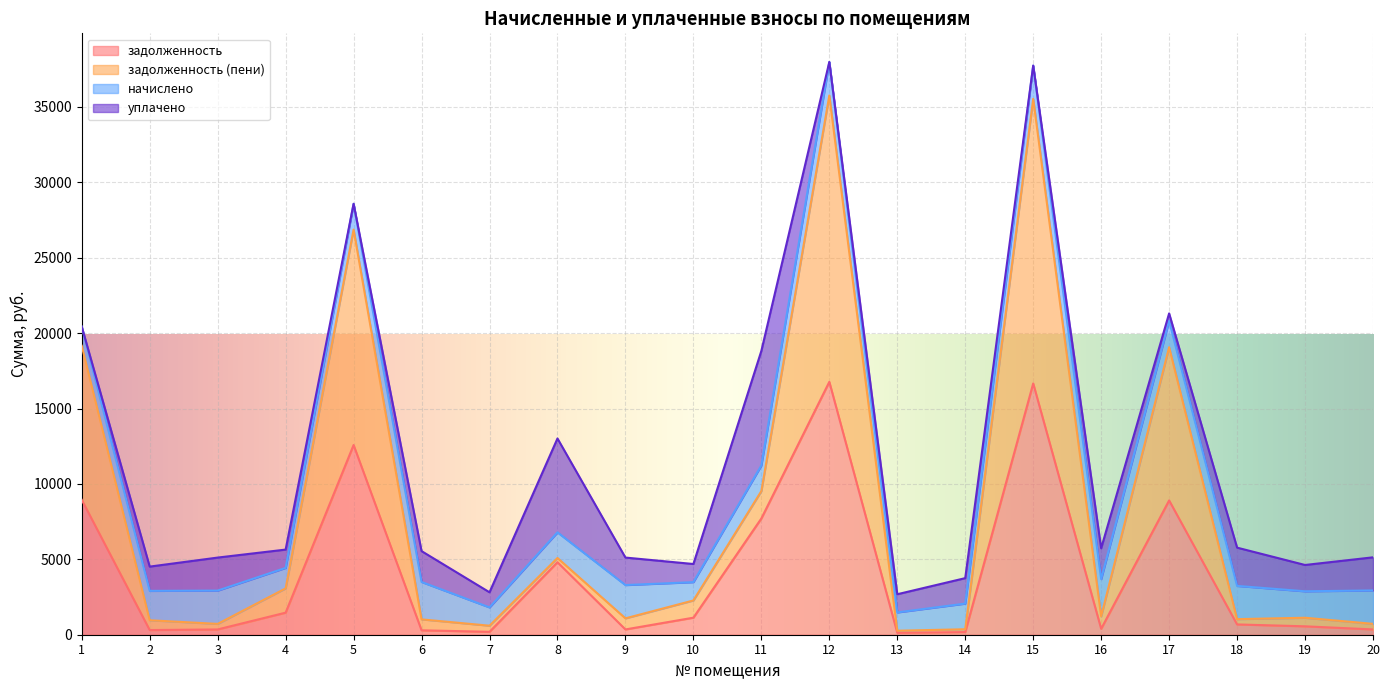

Which has a higher value, 10 or 11?

11